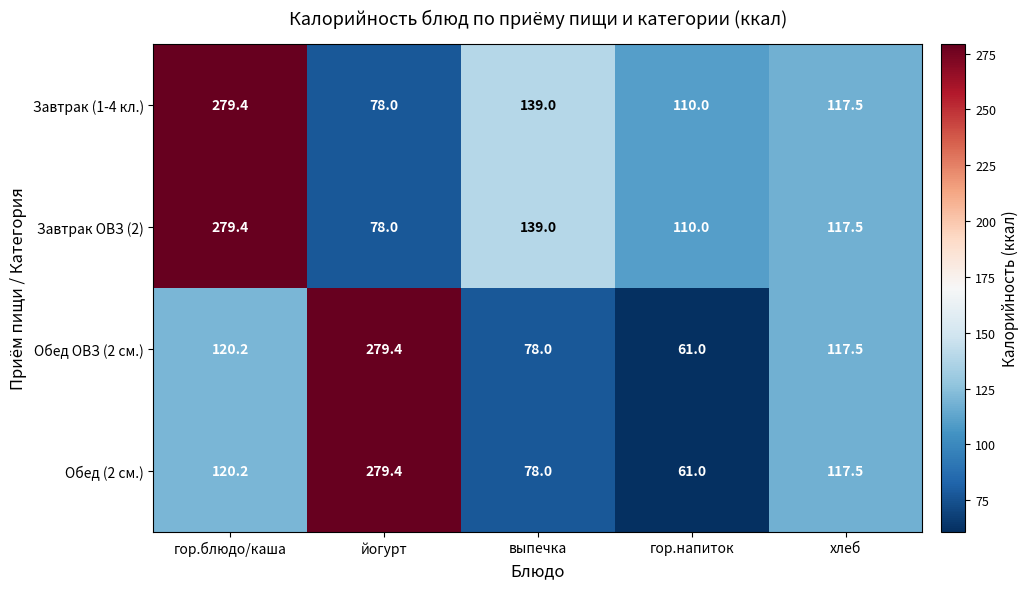

Where does the Обед (2 см.) series first go above 117?

гор.блюдо/каша